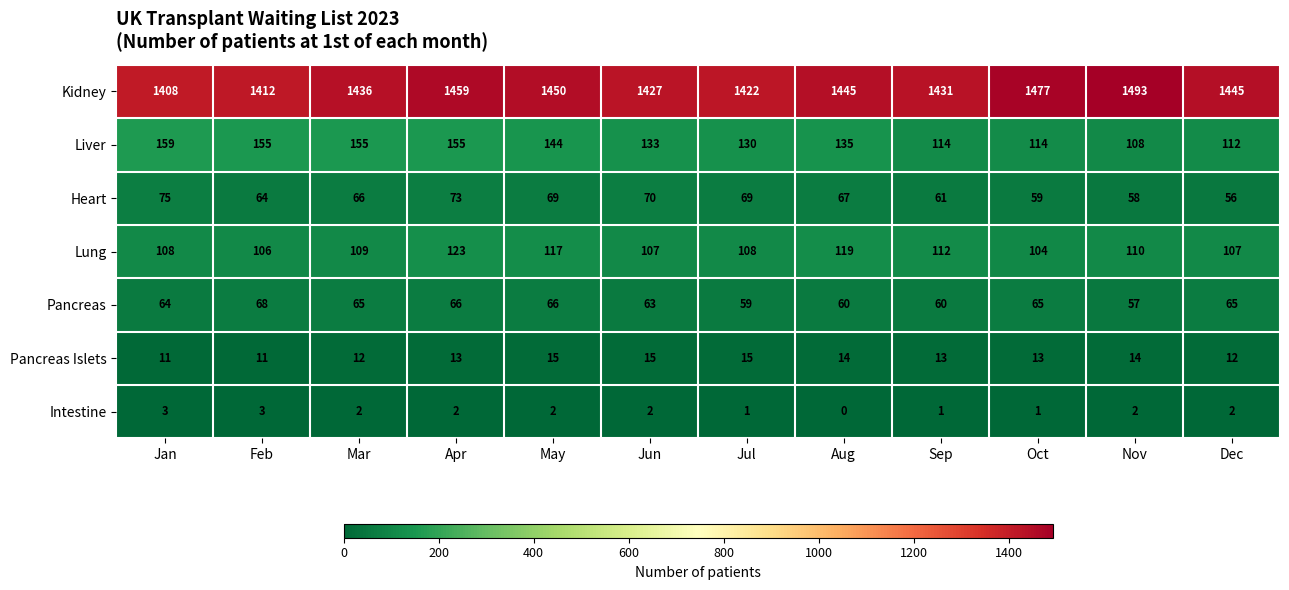

What is the difference between the highest and lowest values at Oct?

1476